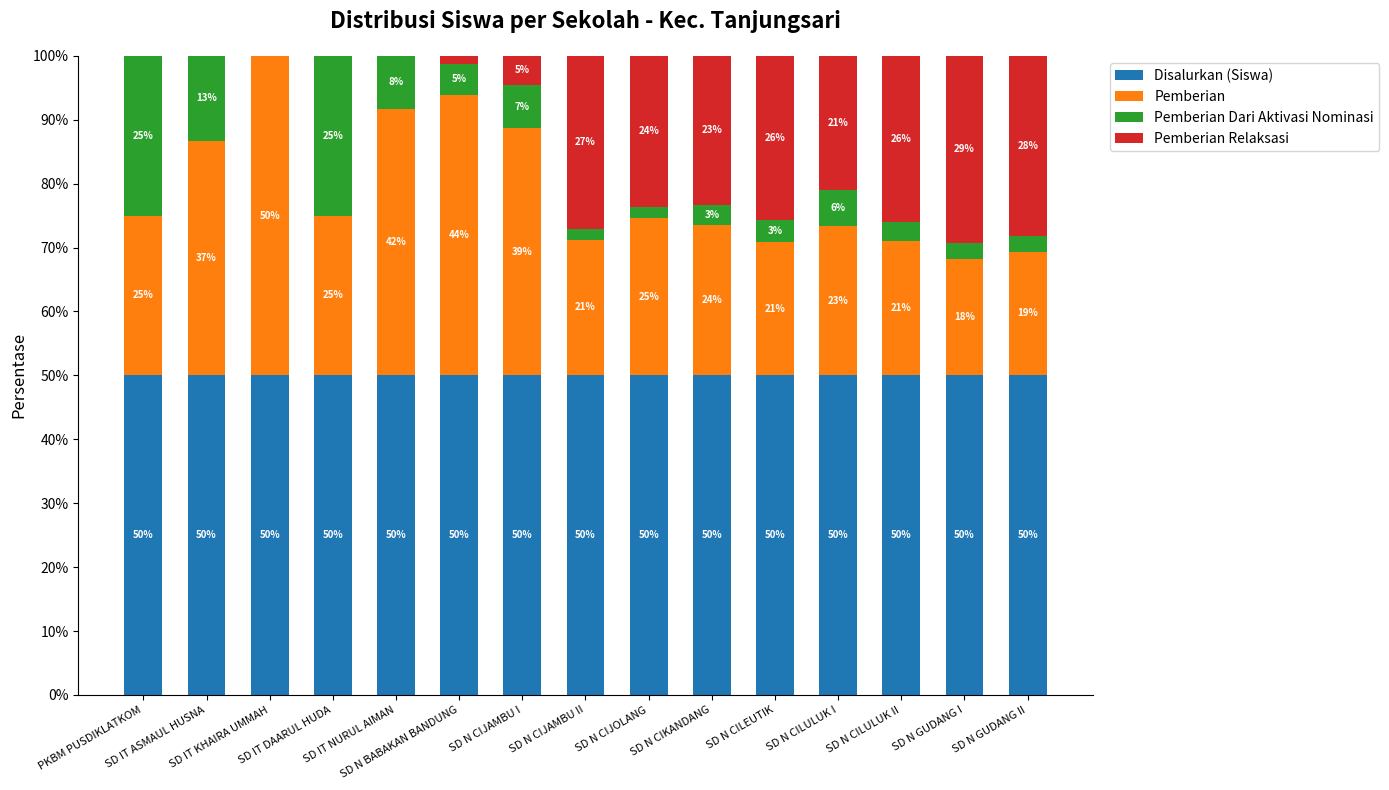

What is the highest value of the Disalurkan (Siswa) series?

50.0